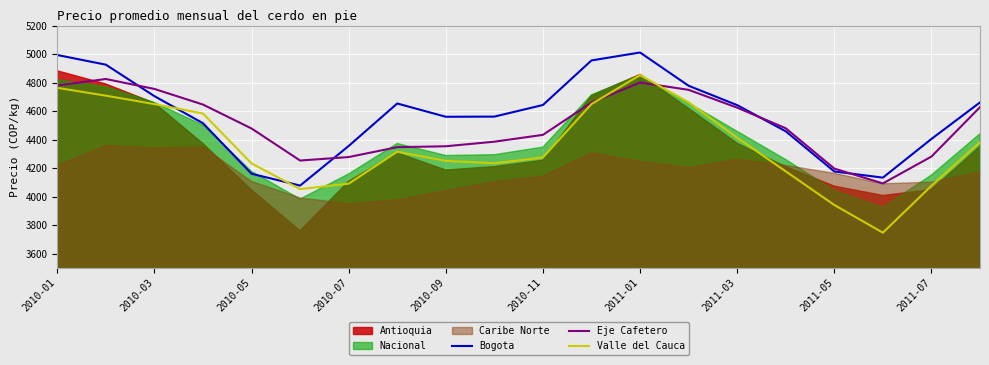

Does the chart display data point markers on the line(s)?

No